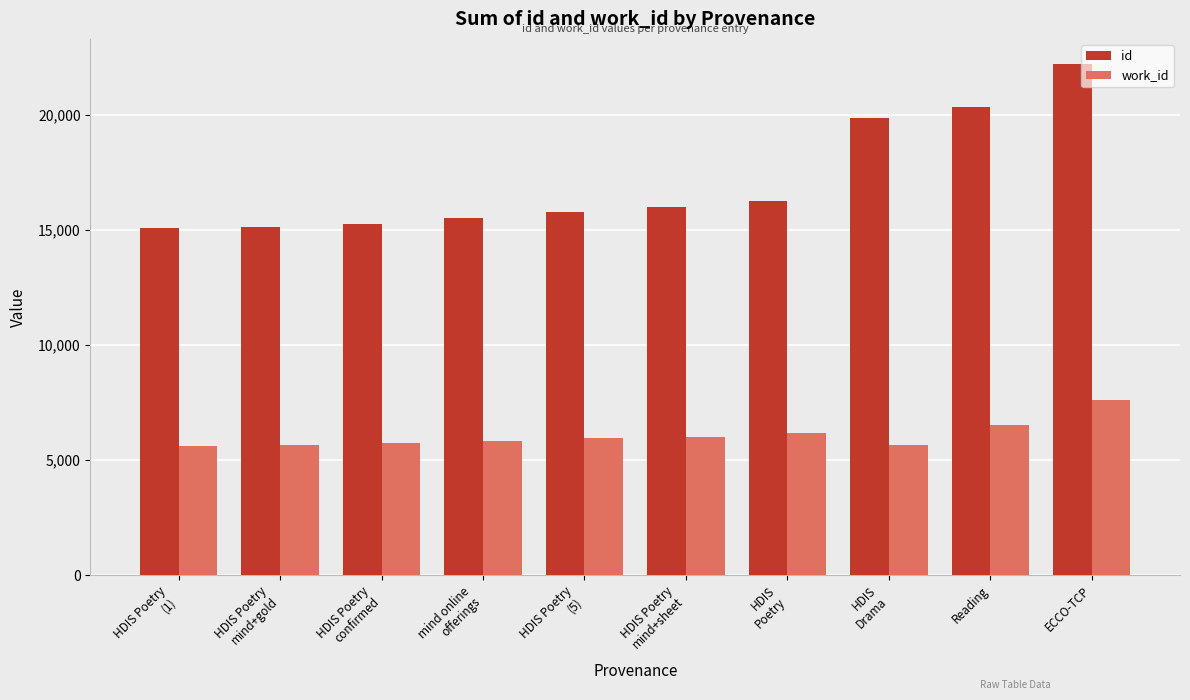

Which series changed the most between HDIS Poetry
confirmed and HDIS
Drama?

id